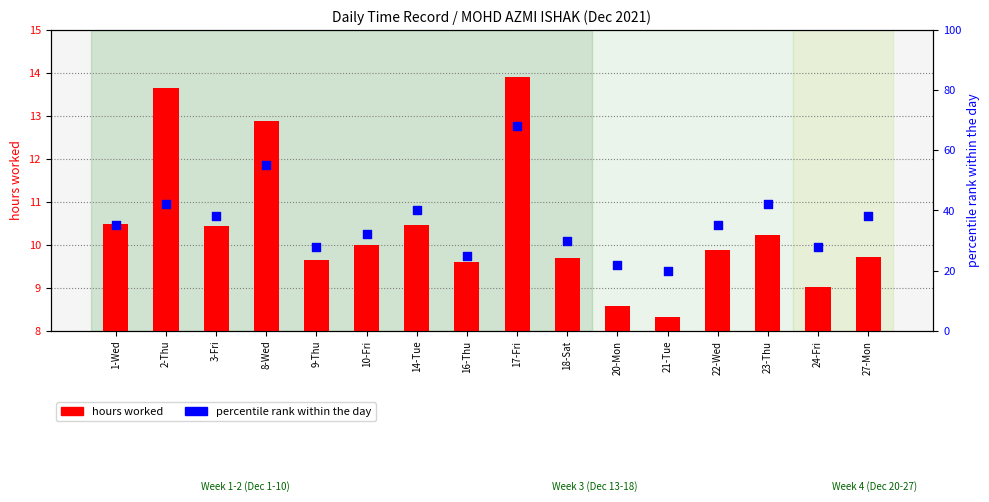

What are all the series names shown in the legend?

hours worked, percentile rank within the day